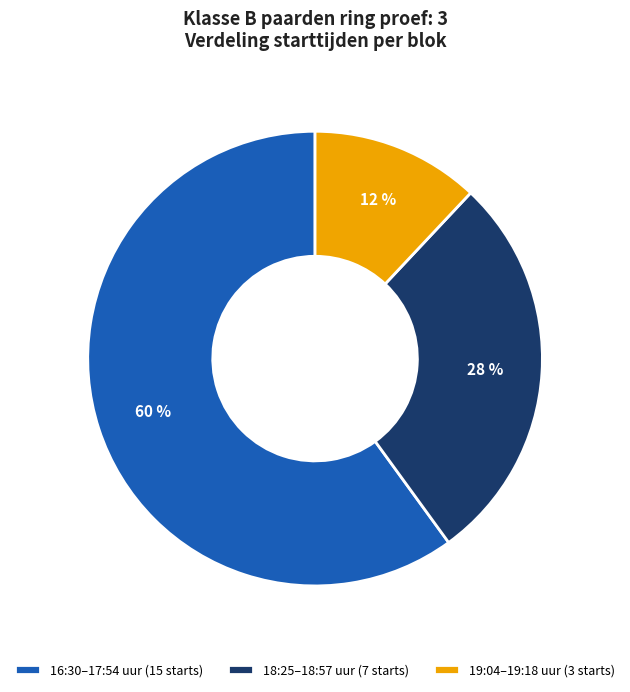

To the nearest percent, what percentage of the pie is 19:04–19:18 uur (3 starts)?

12%